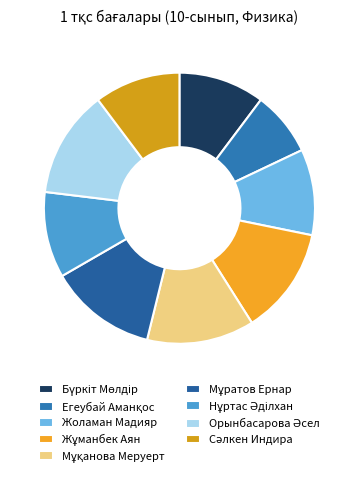

How many slices are in this pie chart?

9